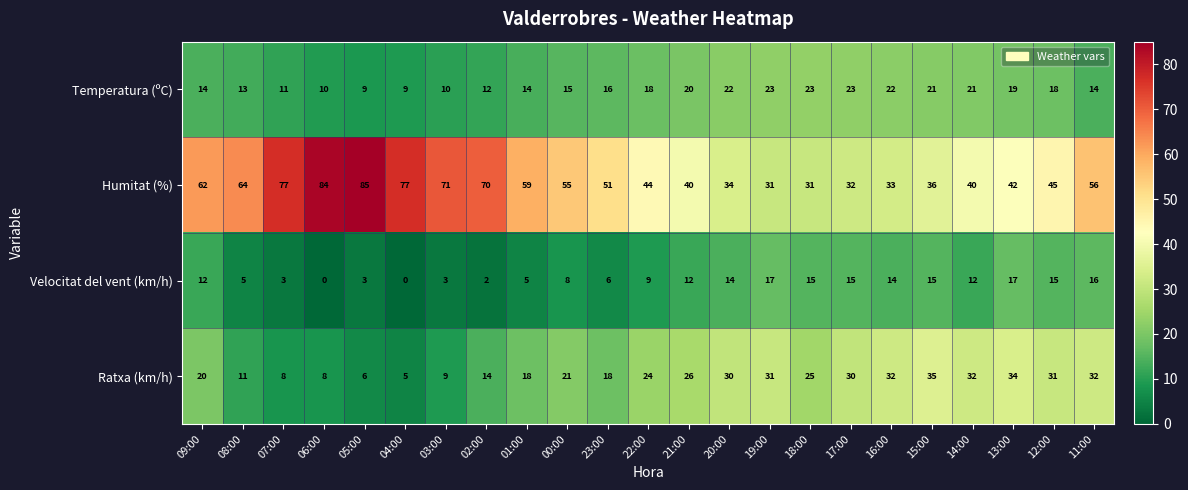

What is the sum of the Velocitat del vent (km/h) values at 14:00 and 01:00?

17